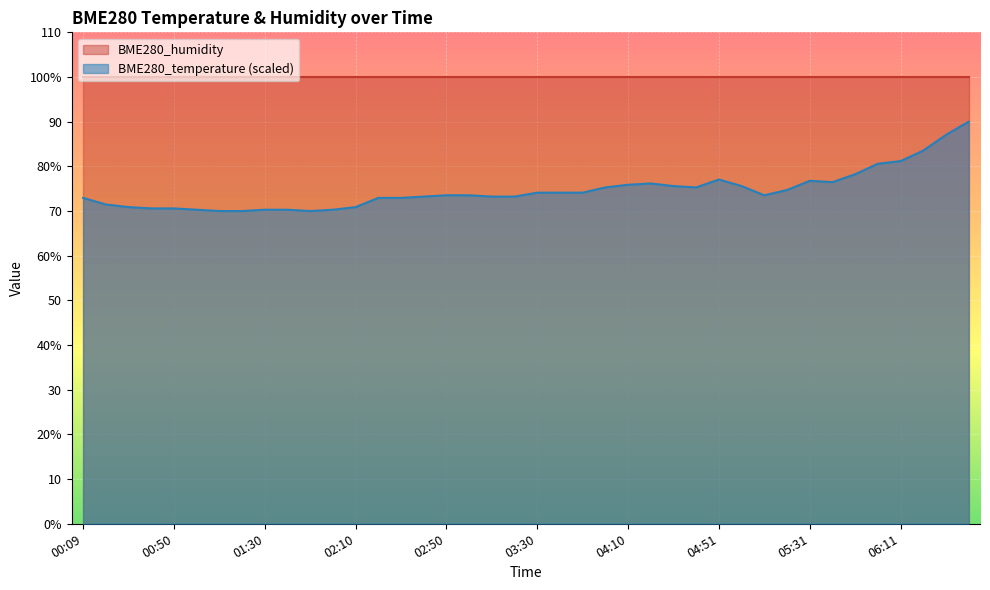

What is the label of the 2nd point from the left?

00:19